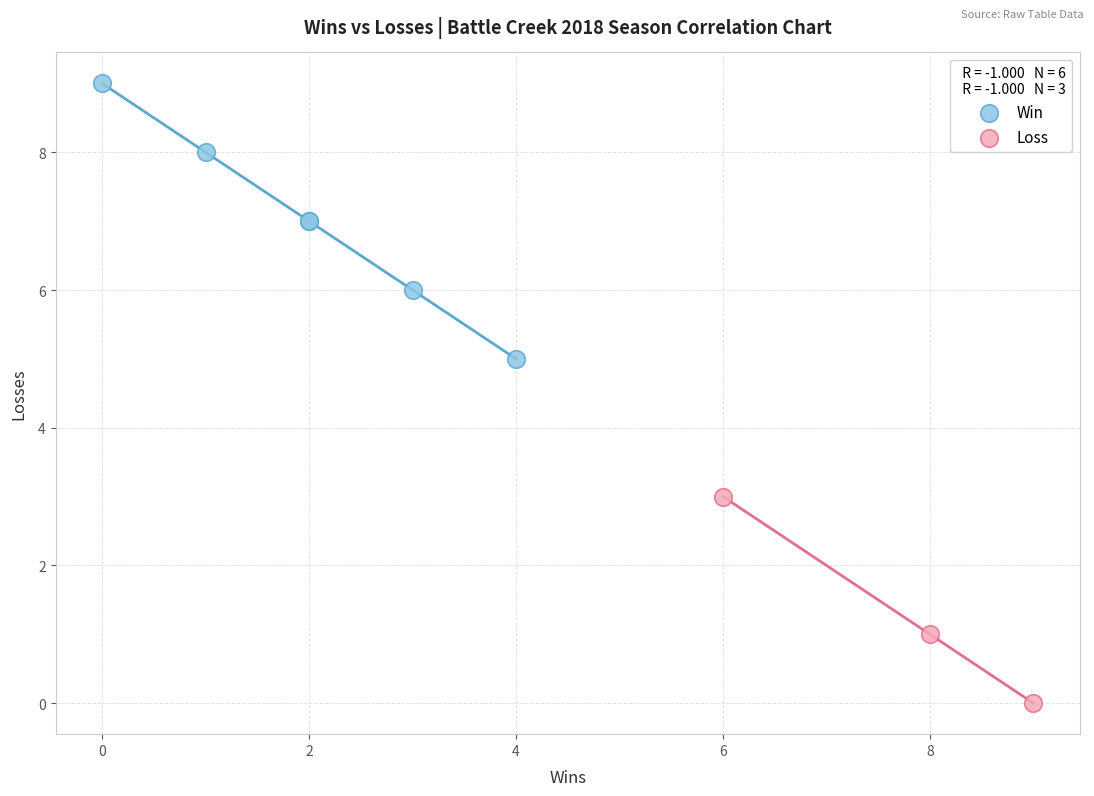

Which series reaches the maximum Y coordinate?

Win